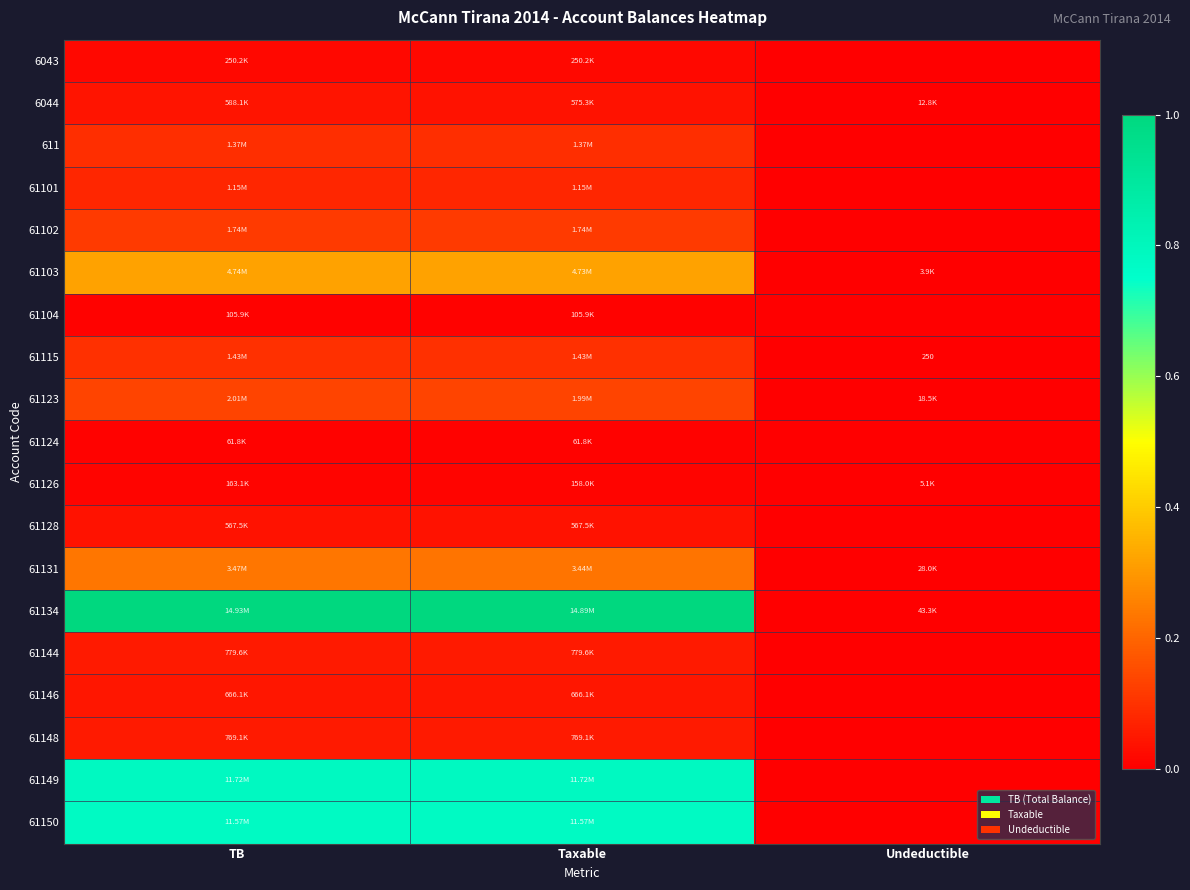

Rank the series by their maximum value, from lowest to highest.

61124, 61104, 61126, 6043, 61128, 6044, 61146, 61148, 61144, 61101, 611, 61115, 61102, 61123, 61131, 61103, 61150, 61149, 61134